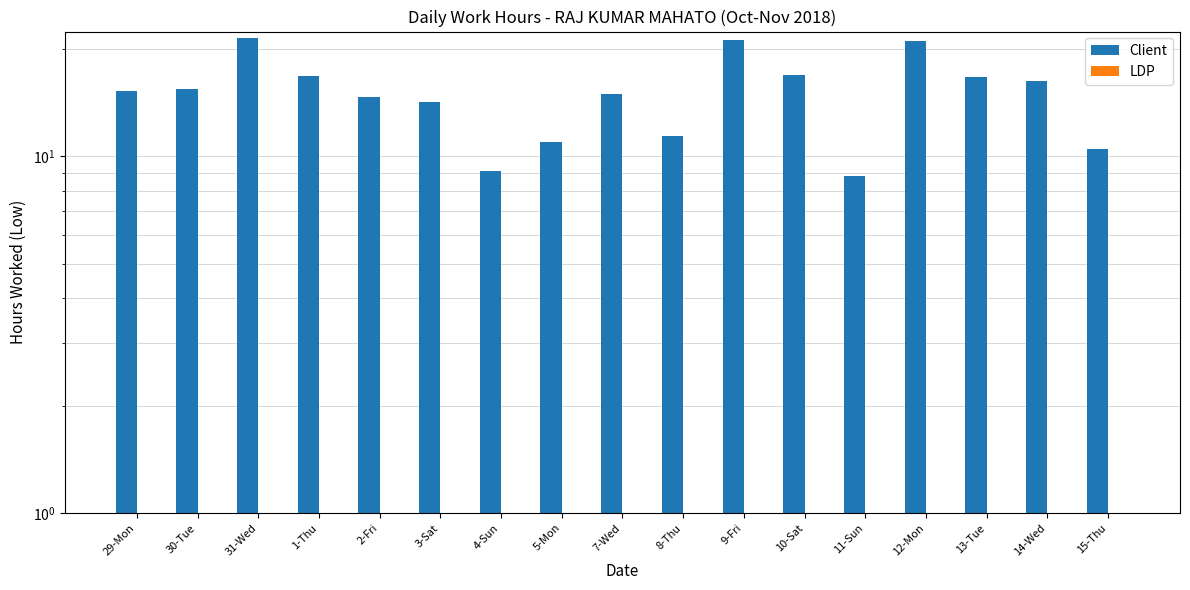

What is the difference between the Client values at 12-Mon and 5-Mon?

10.1